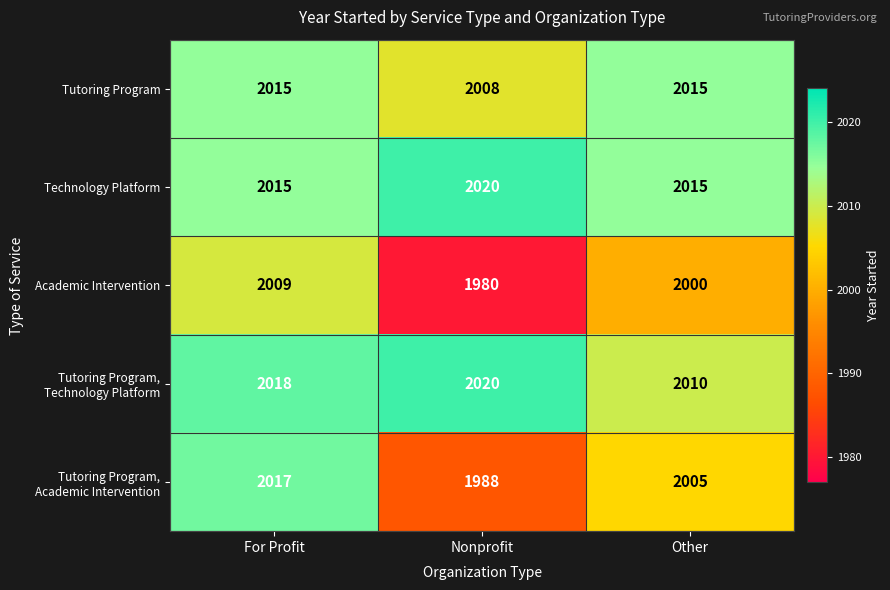

What is the difference between the highest and lowest values at Other?

15